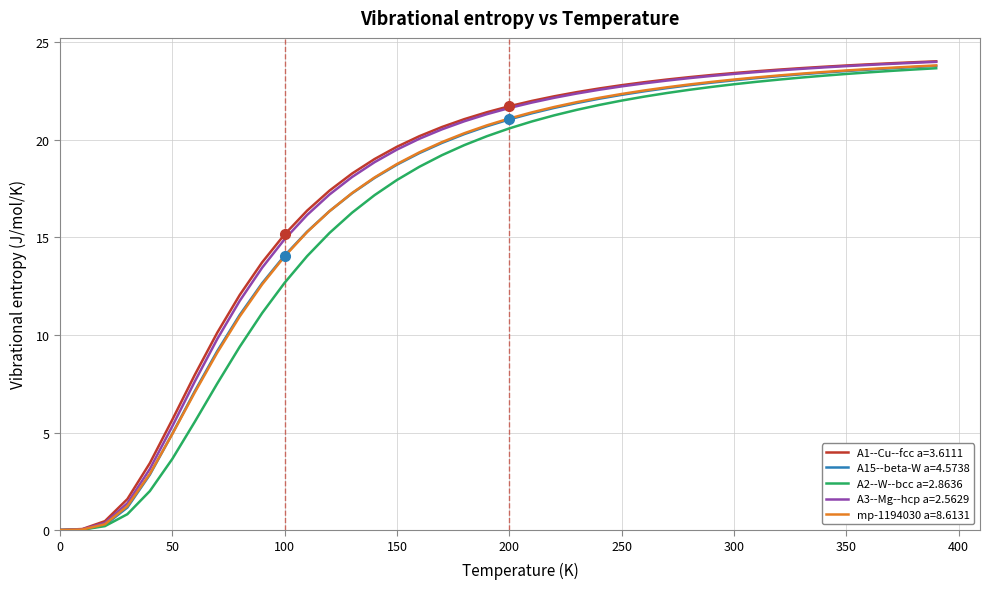

What is the maximum value shown in the chart?

24.0